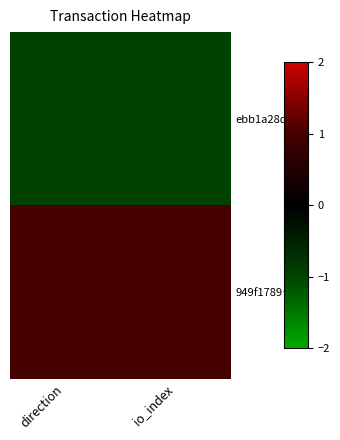

How many categories are shown in the chart?

2